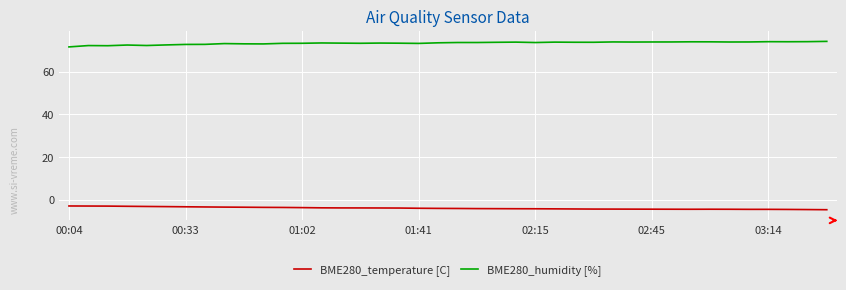

True or false: BME280_humidity [%] and BME280_temperature [C] cross at least once.

False